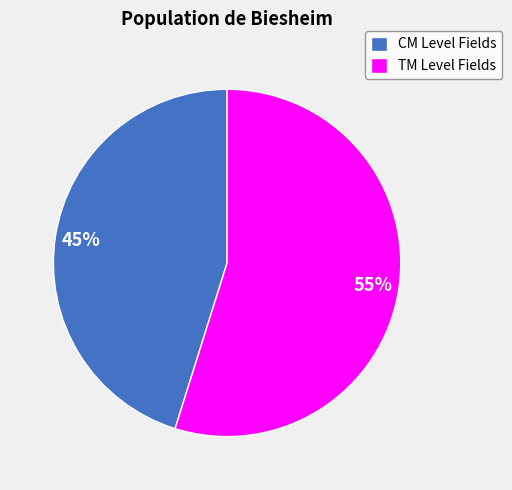

Combined, do TM Level Fields and CM Level Fields account for over 50%?

Yes